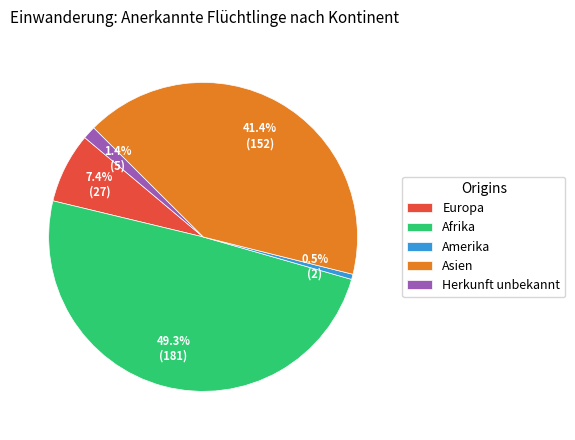

How many segments does this pie chart have?

5